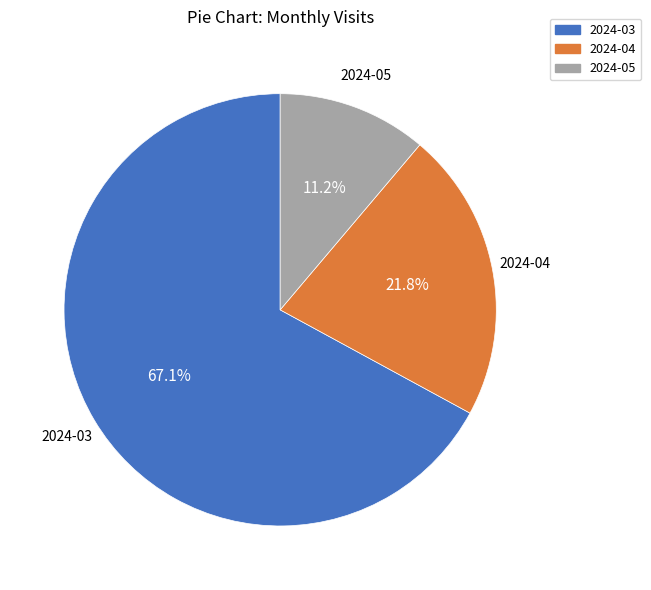

Which category accounts for the majority?

2024-03